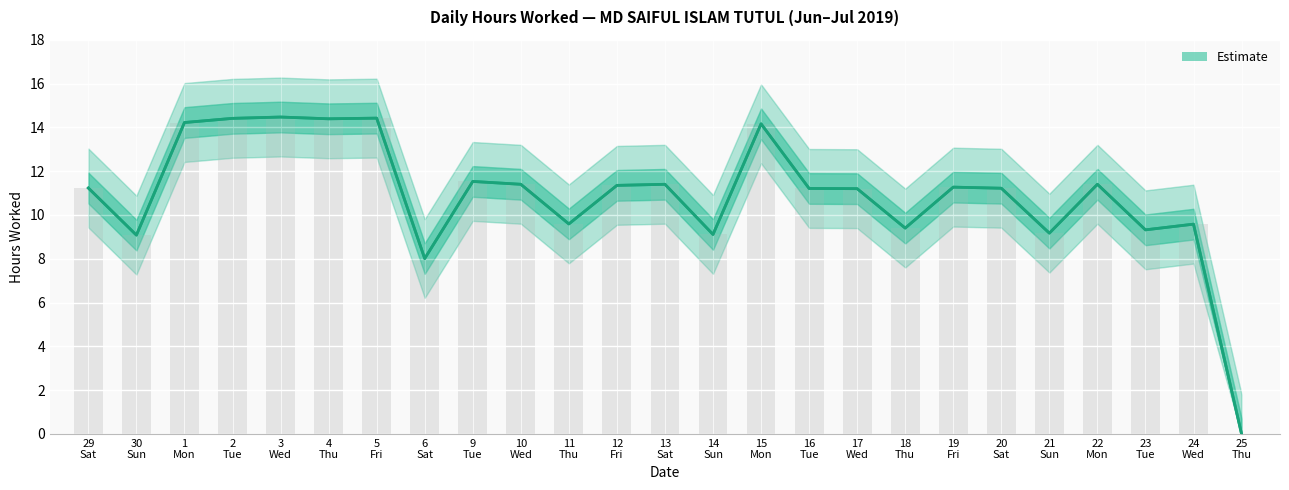

What is the label of the 20th bar from the right?

4
Thu